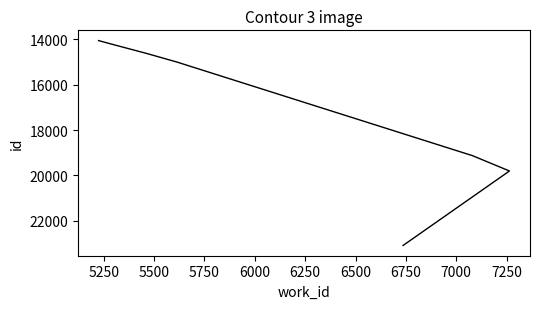

What is the difference between the maximum and minimum values?

9028